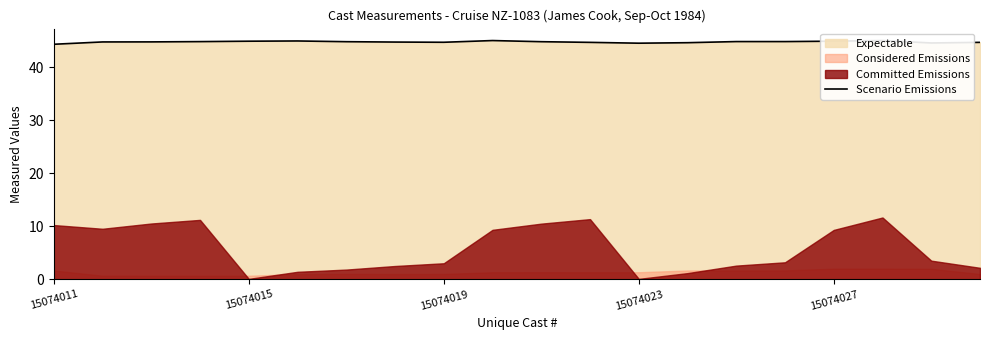

Reading left to right, extract all data points from this chart.

44.3	44.7	44.7	44.8	44.9	44.9	44.8	44.7	44.7	45.0	44.8	44.7	44.5	44.6	44.8	44.8	44.9	45.0	44.5	44.7